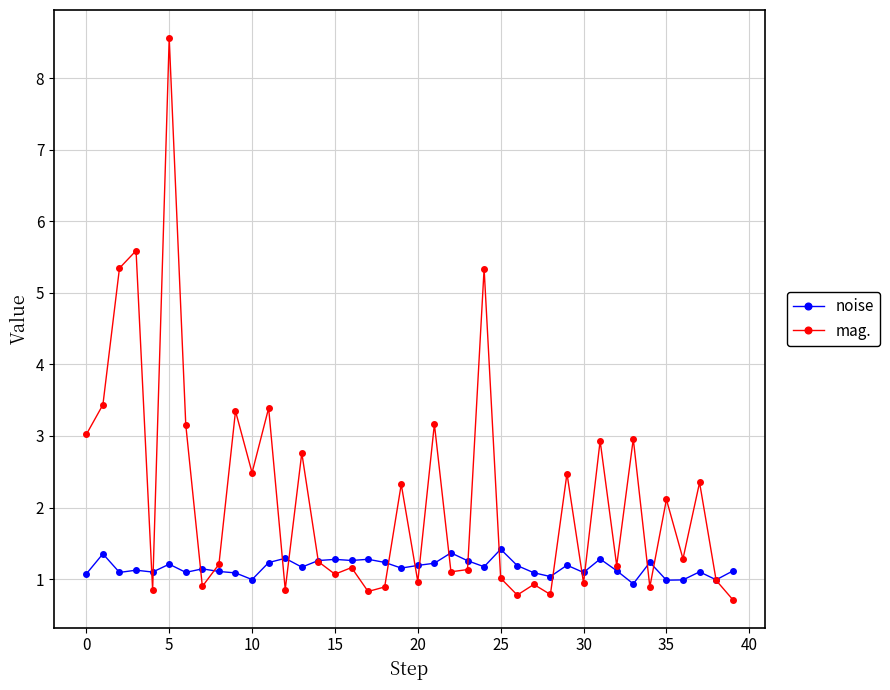

Rank the series by their maximum value, from highest to lowest.

mag., noise